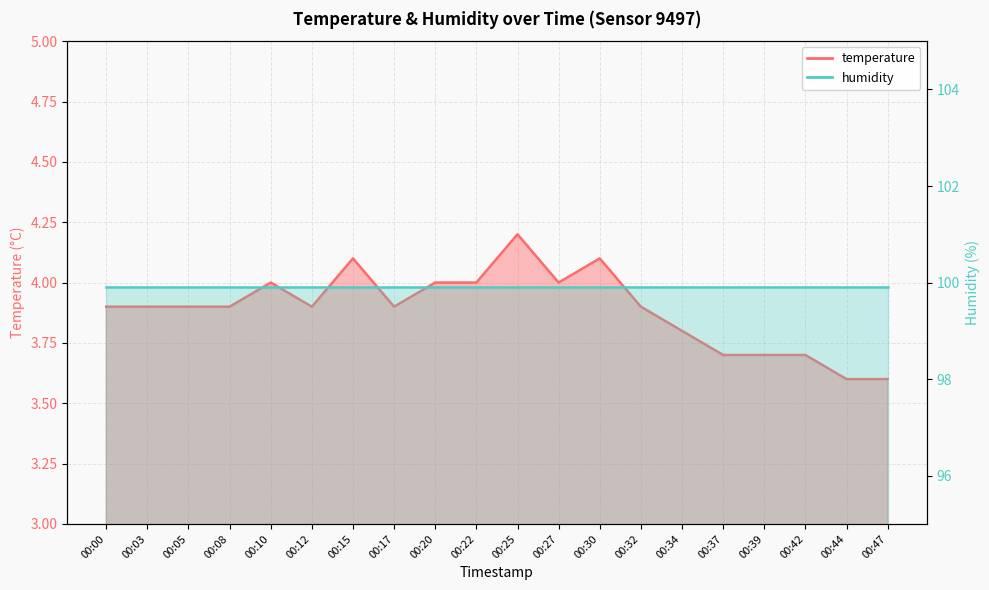

At which label is the value closest to 3?

00:44